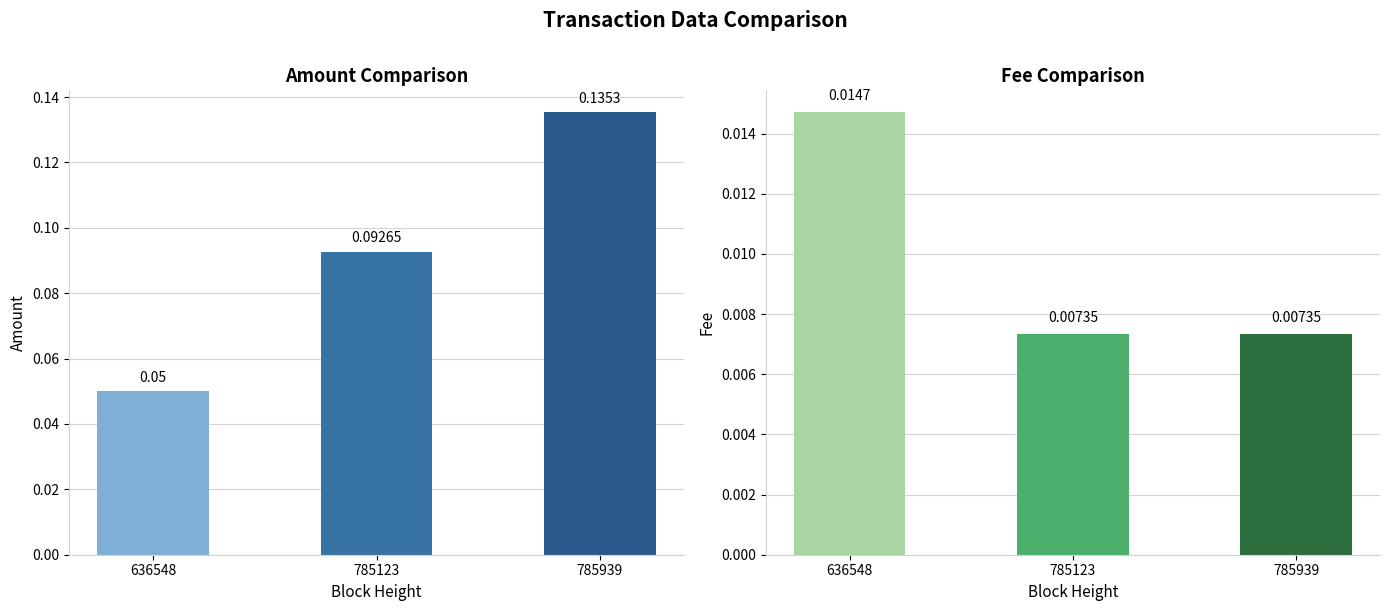

Is it true that Amount equals 0.2 at 785939?

False